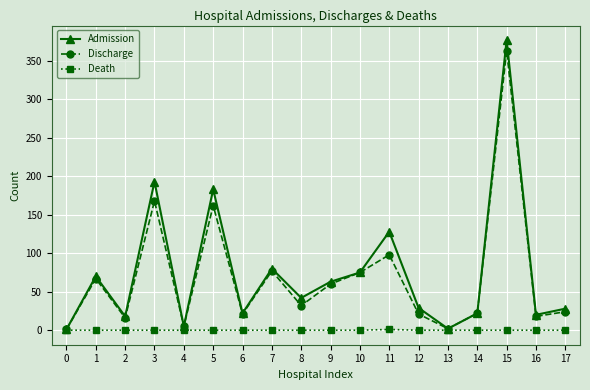

Which series has the largest range (max minus min)?

Admission